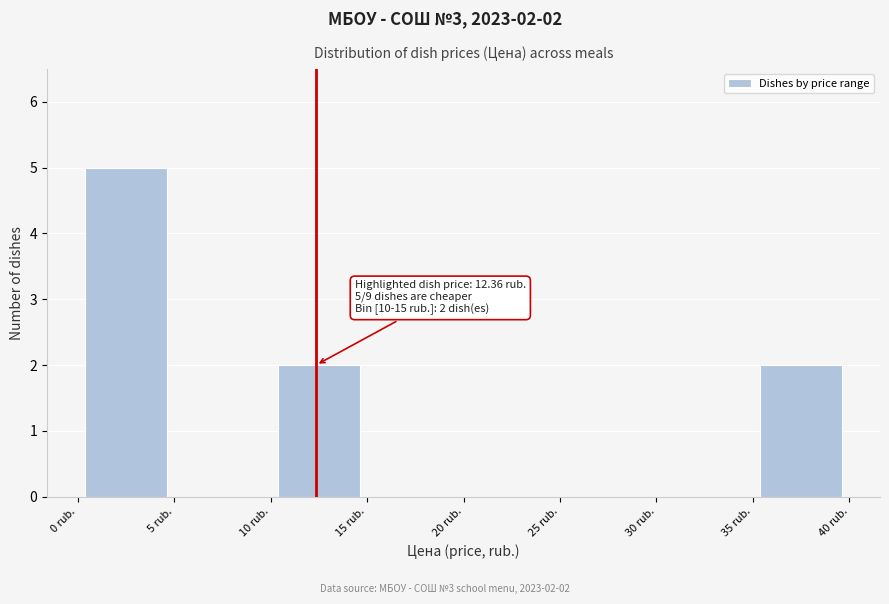

Which range on the x-axis has the tallest bar?

0 to 5